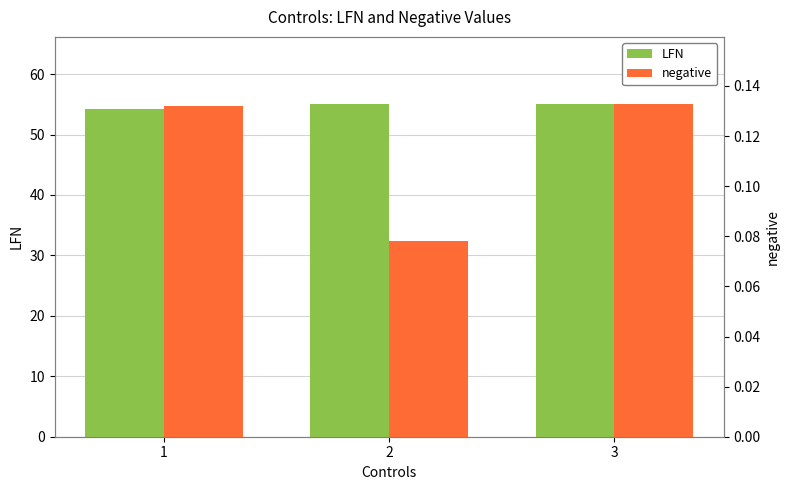

At how many categories does at least one series exceed 19?

3